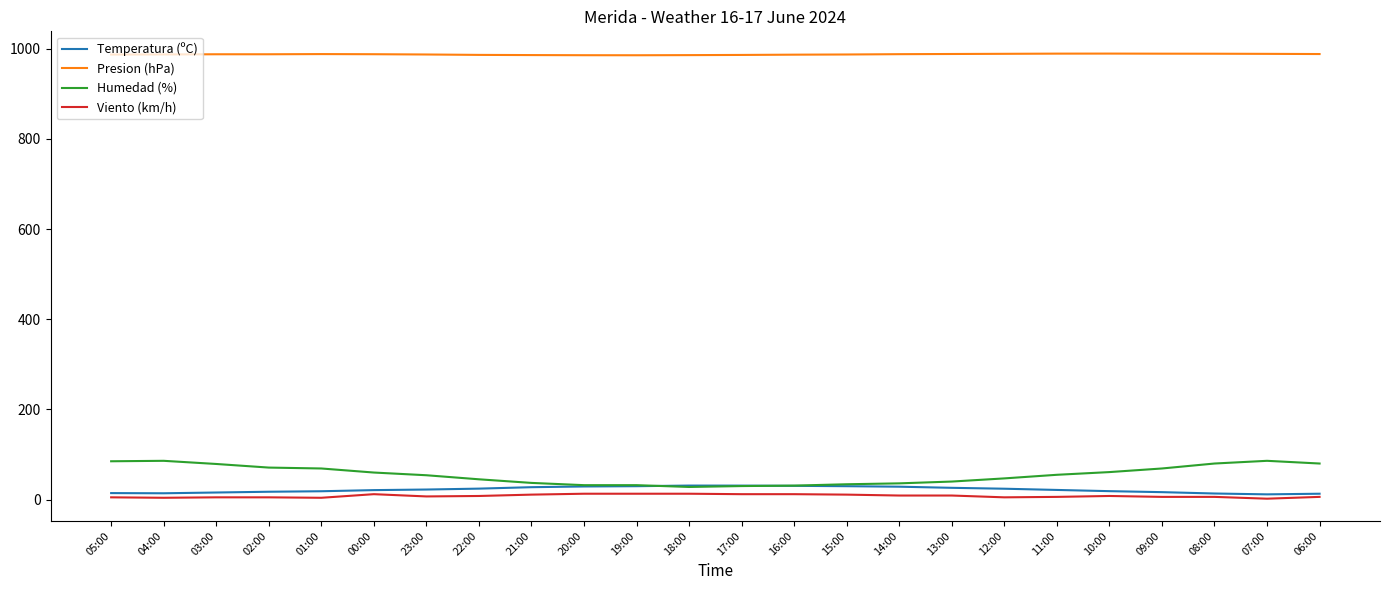

In Temperatura (ºC), how many points are lower than both neighbors (excluding endpoints)?

2